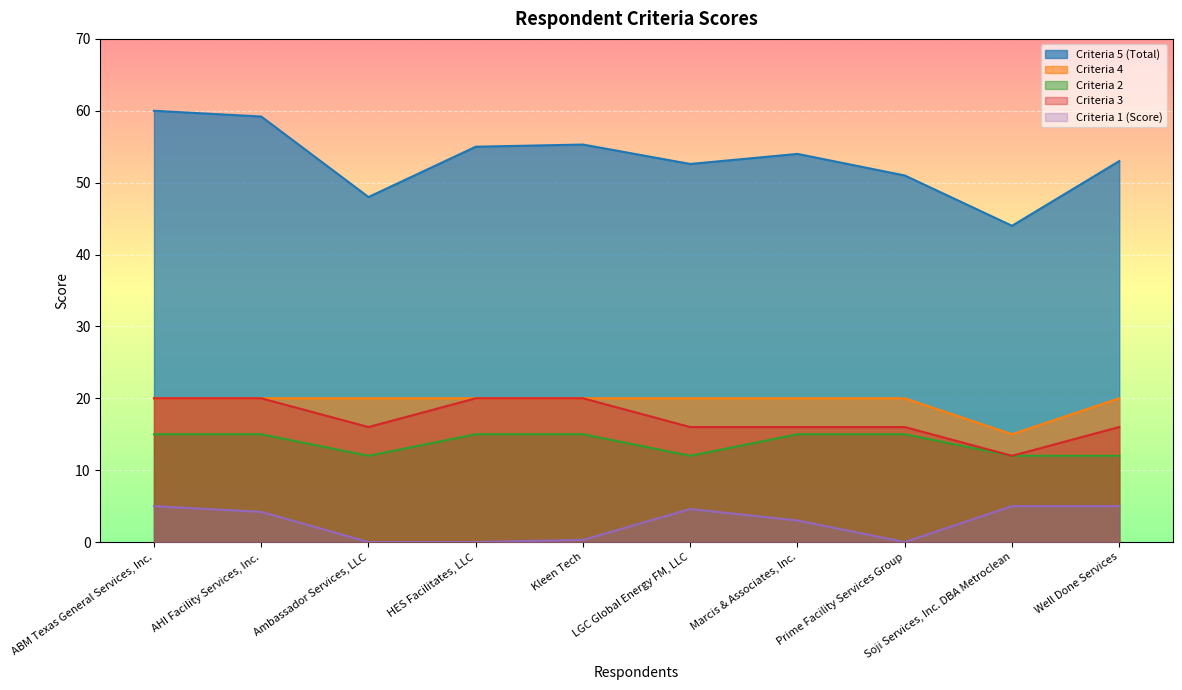

At which label does Criteria 3 first exceed 16?

ABM Texas General Services, Inc.